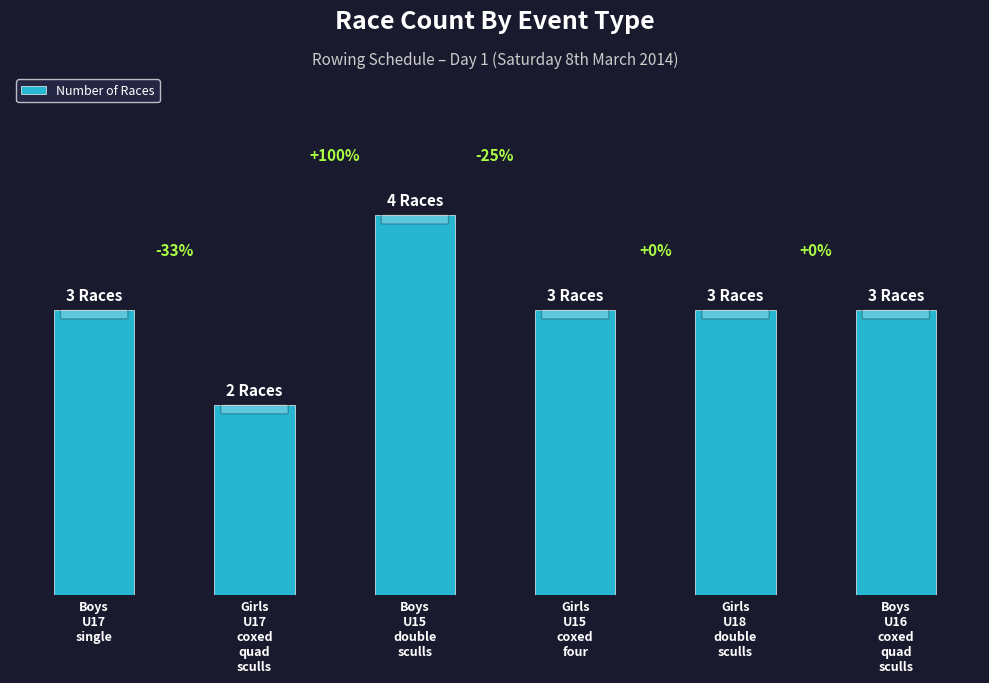

List the labels in order of value, smallest first.

Girls
U17
coxed
quad
sculls, Boys
U17
single, Girls
U15
coxed
four, Girls
U18
double
sculls, Boys
U16
coxed
quad
sculls, Boys
U15
double
sculls